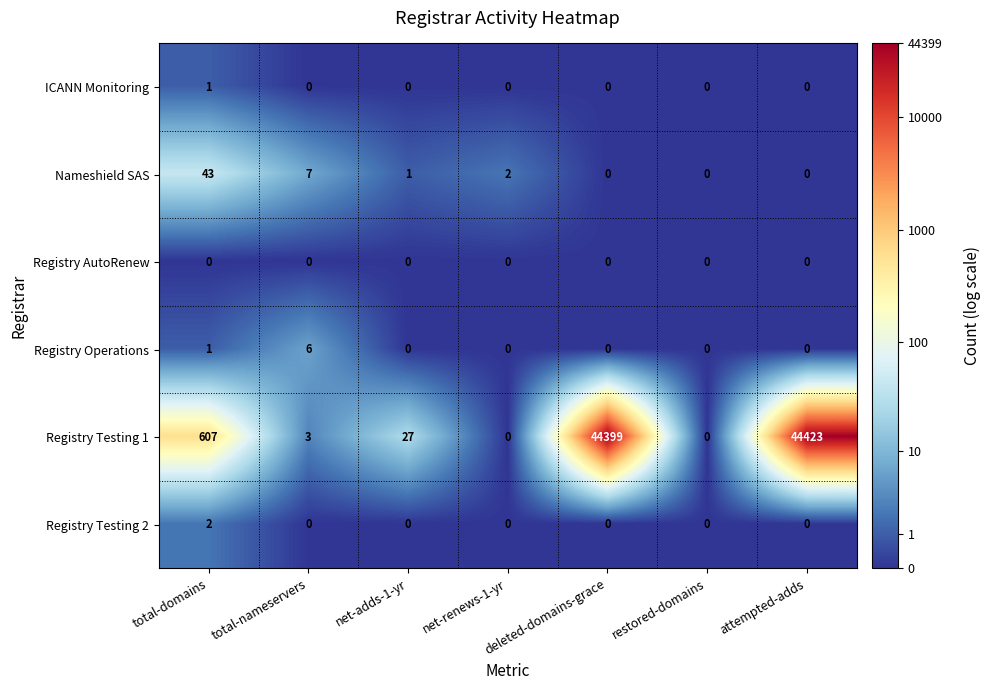

At which category is the sum across all series the highest?

attempted-adds